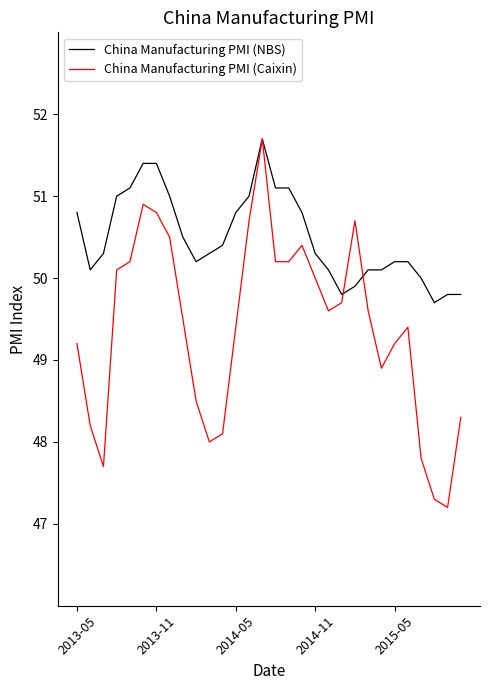

What are all the series names shown in the legend?

China Manufacturing PMI (NBS), China Manufacturing PMI (Caixin)